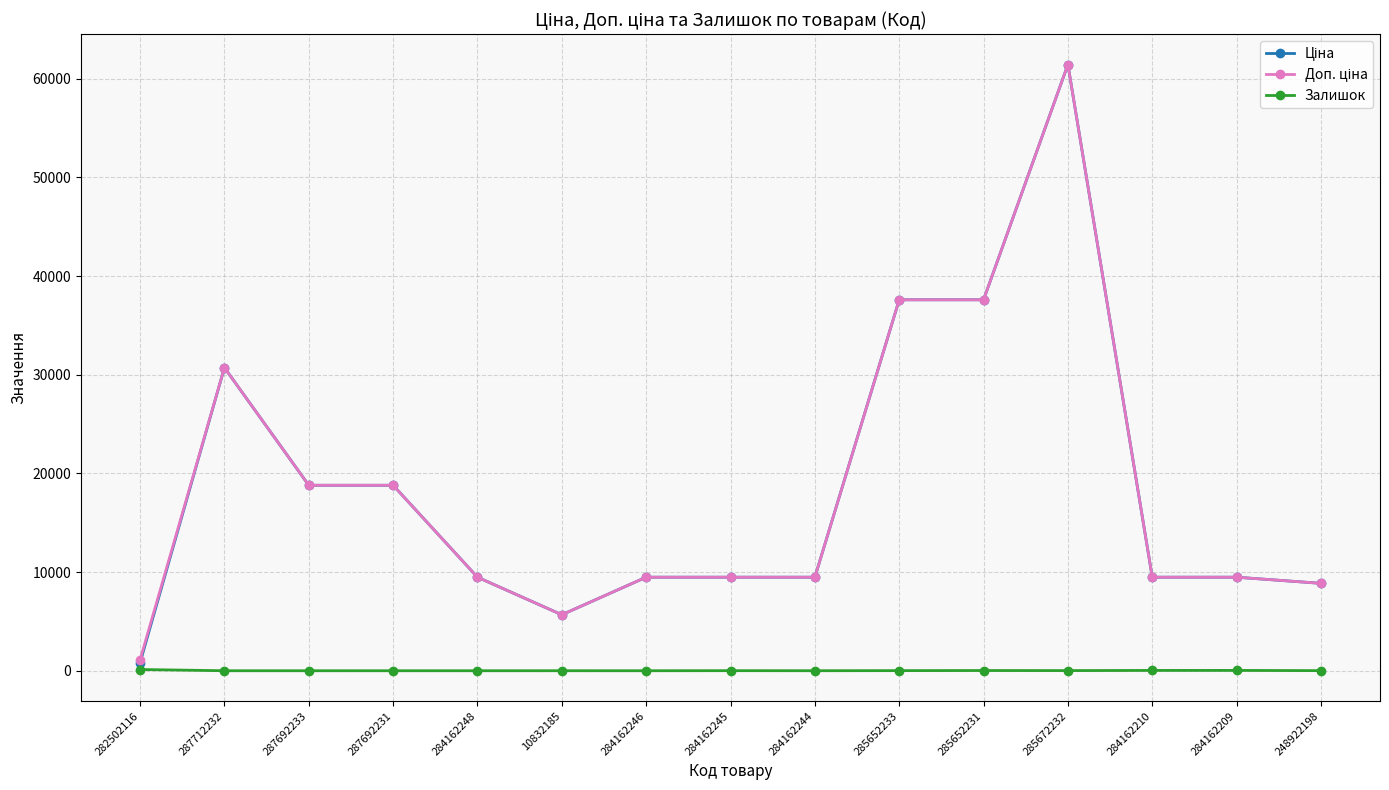

True or false: Залишок has more than 0 points higher than both neighbors.

True